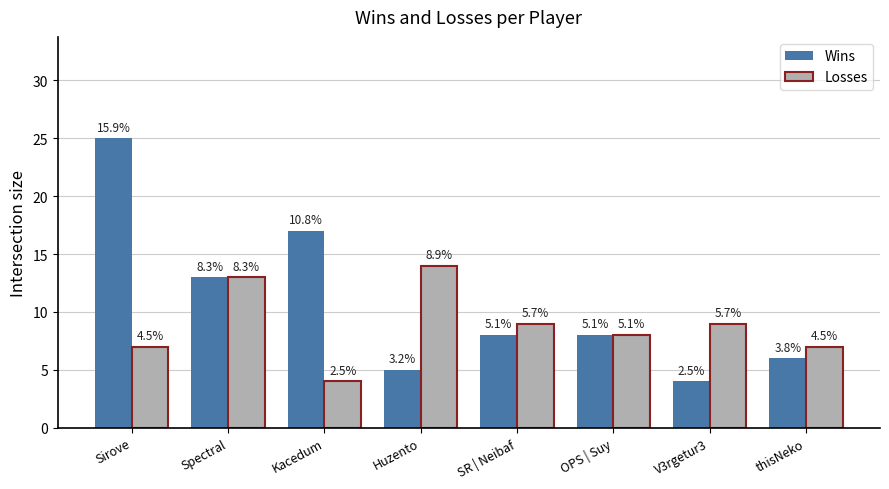

What are all the series names shown in the legend?

Wins, Losses